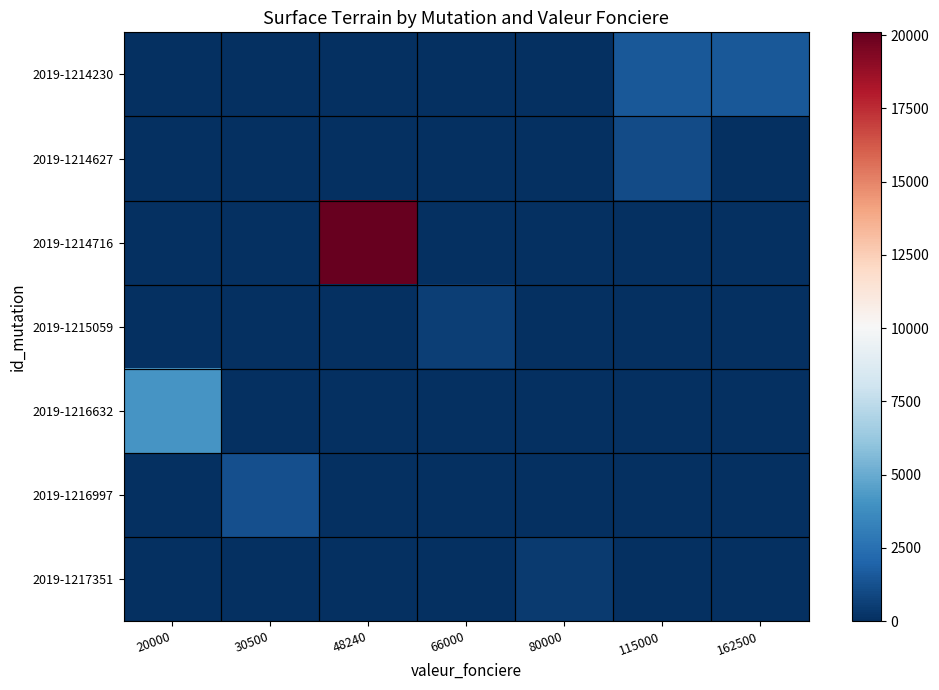

Which series has the widest spread of values?

2019-1214716